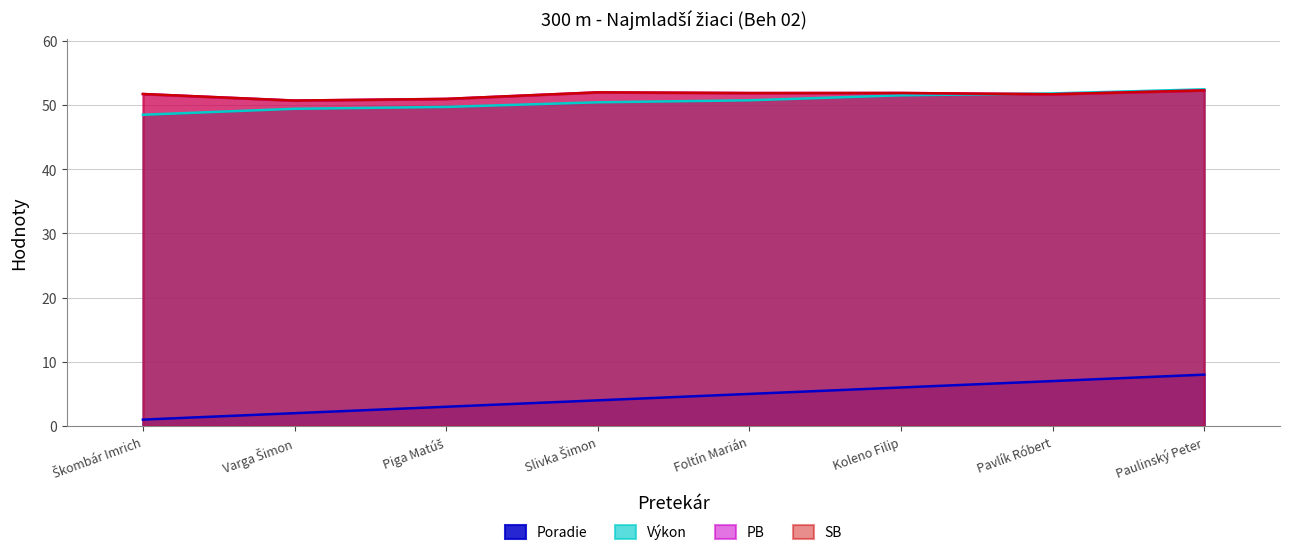

Where does the Výkon series first go above 50?

Slivka Šimon